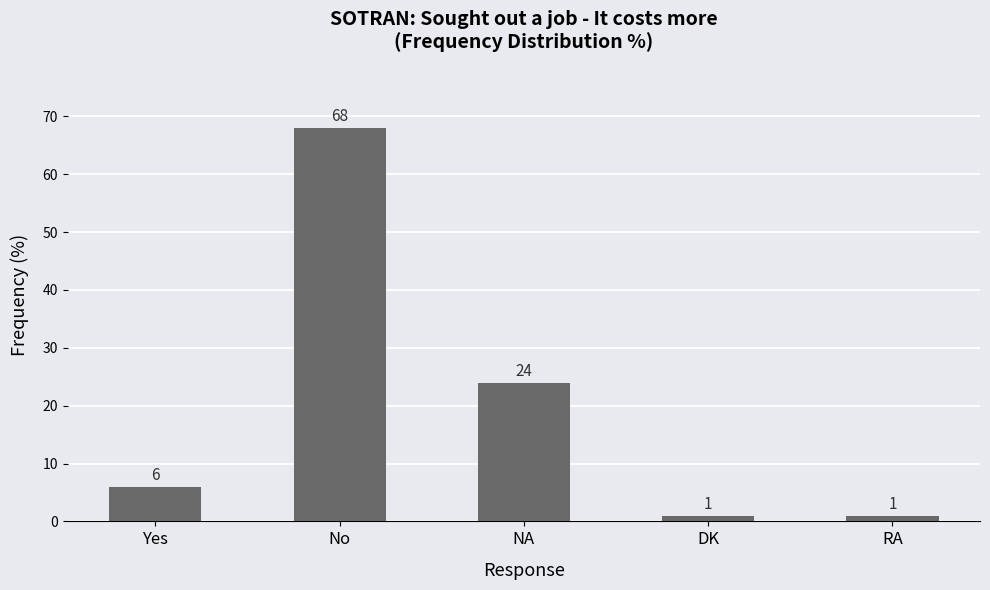

What is the average value?

20